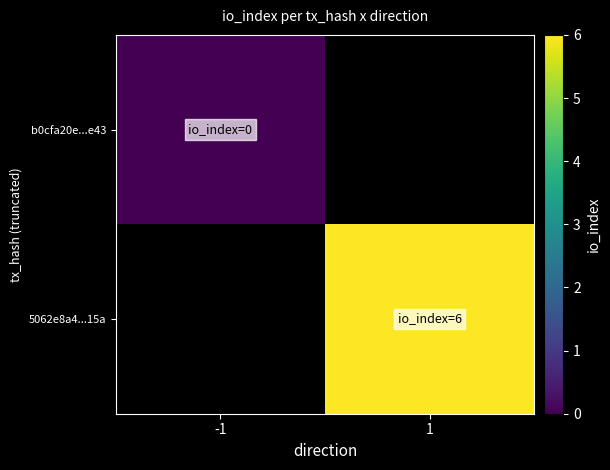

Rank the series by their average value, from lowest to highest.

b0cfa20e...e43, 5062e8a4...15a